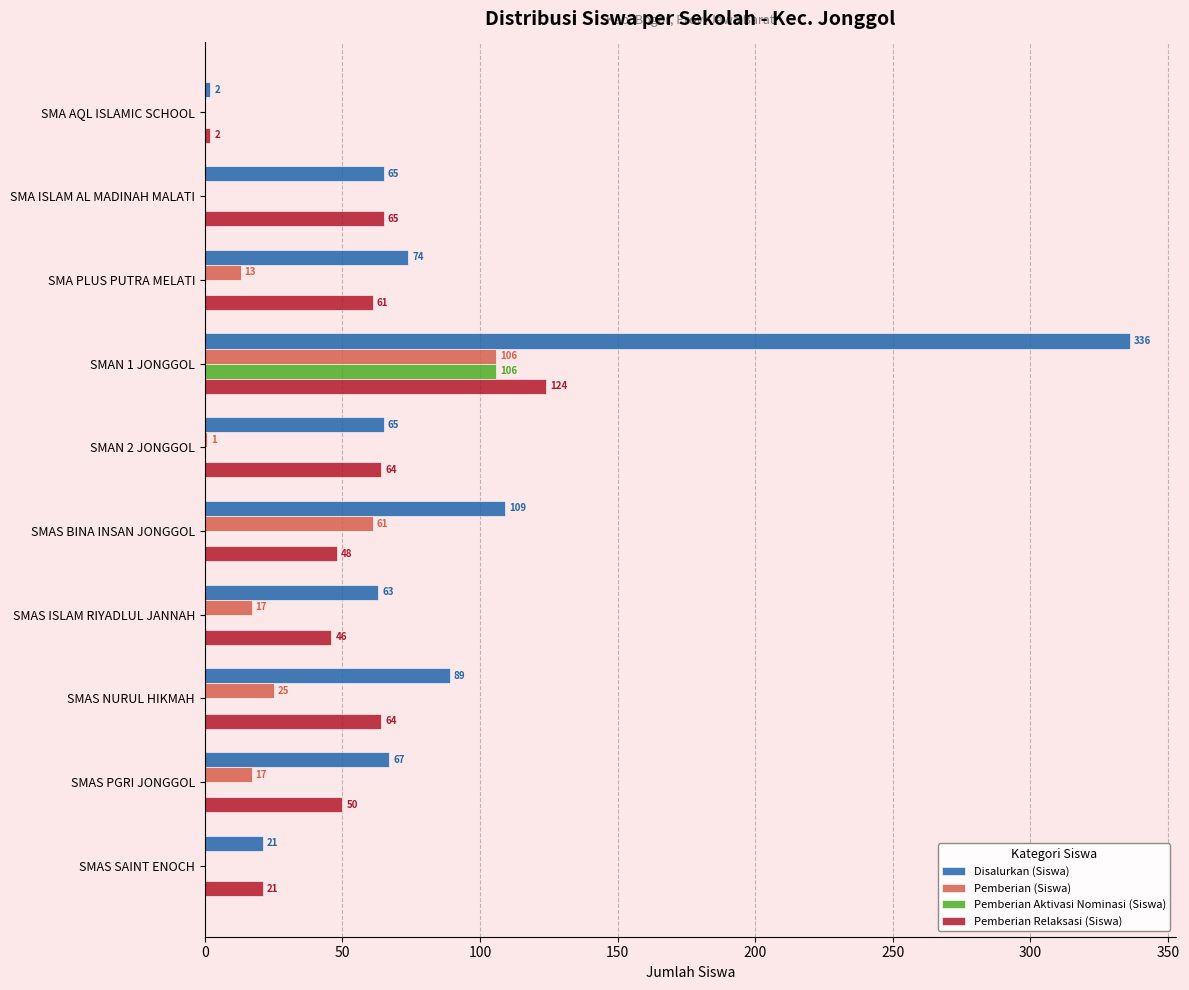

What is the sum of all Pemberian Relaksasi (Siswa) values?

545